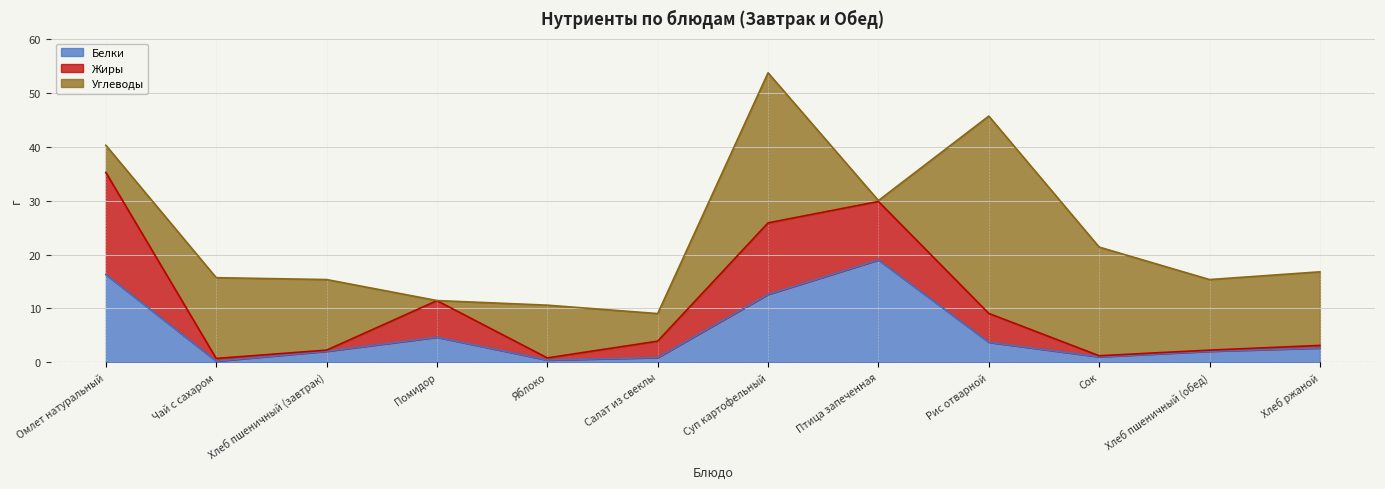

In Жиры, how many points are lower than both neighbors (excluding endpoints)?

3